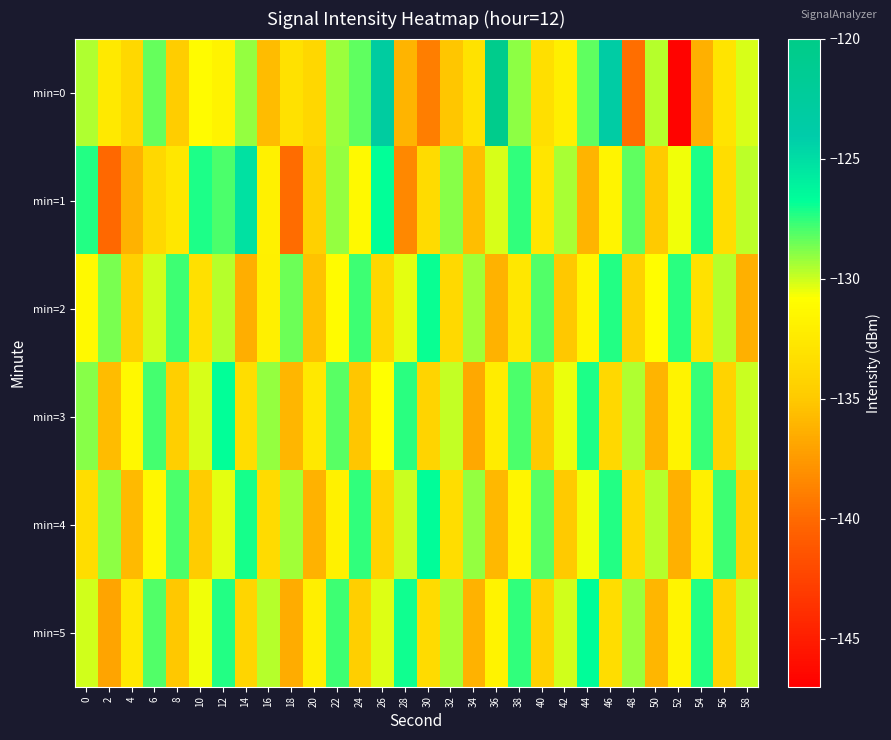

Which has a higher value, 44 or 8?

44